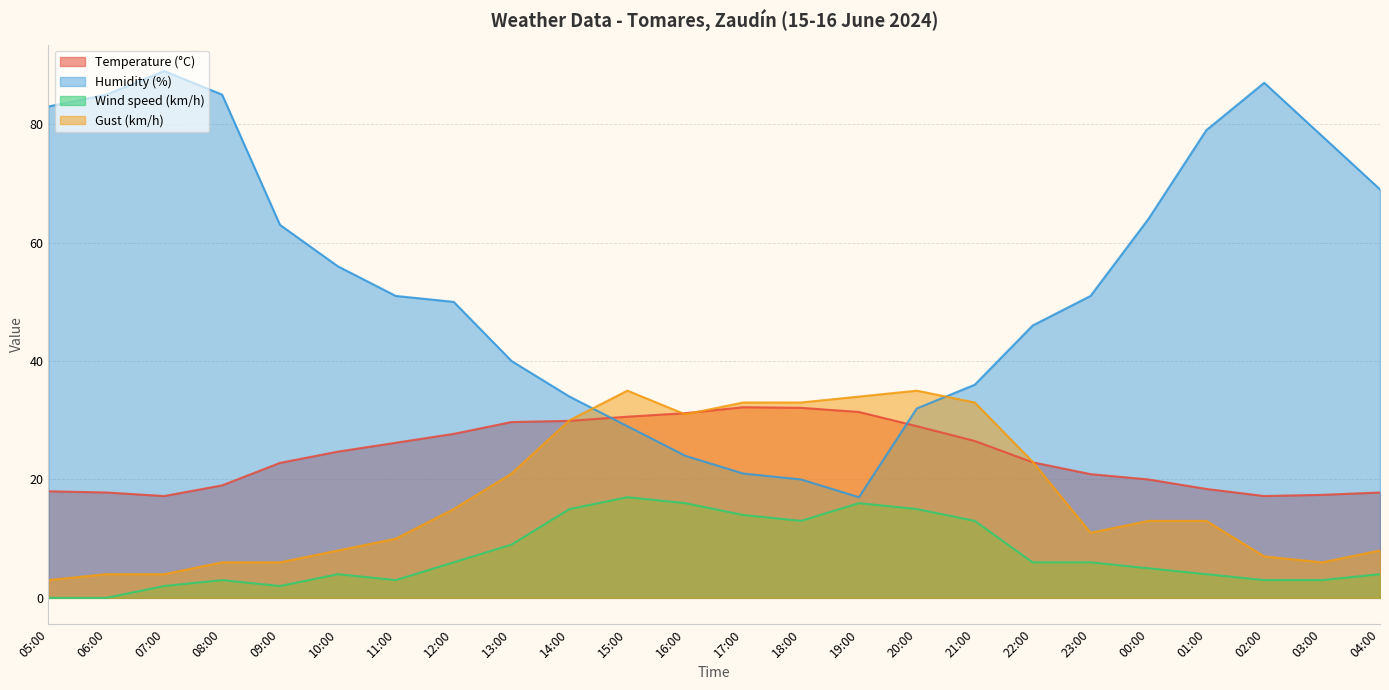

Which series has the largest range (max minus min)?

Humidity (%)